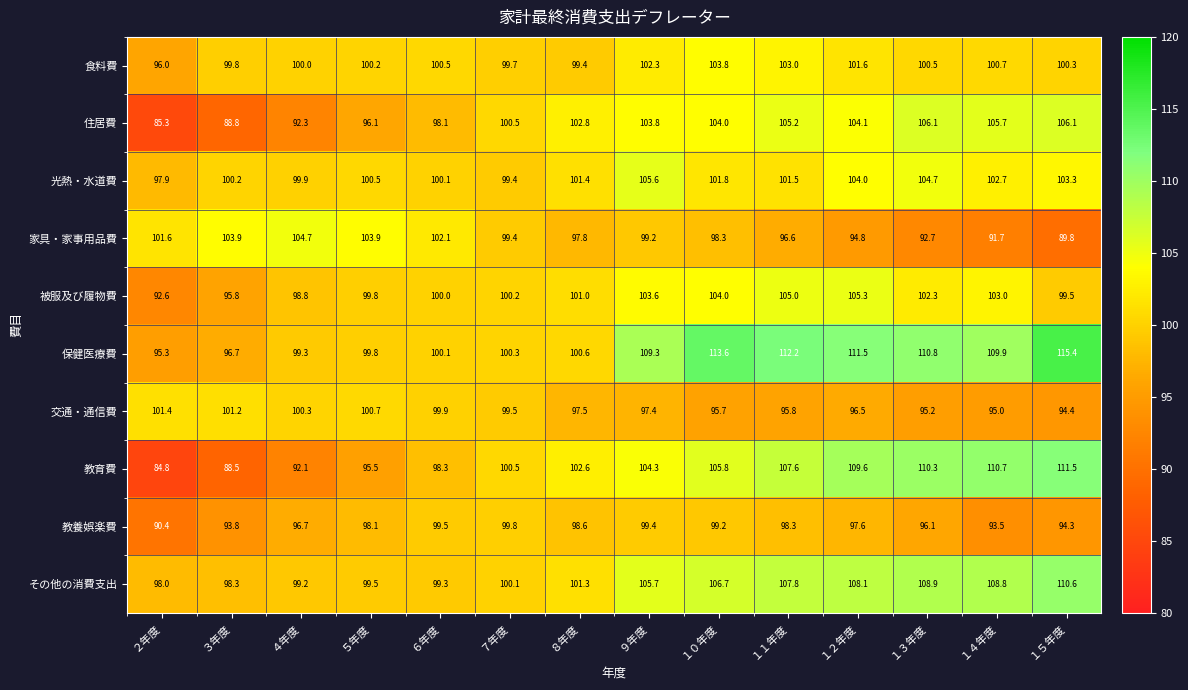

True or false: 教育費 has a value of 155.0 at １４年度.

False